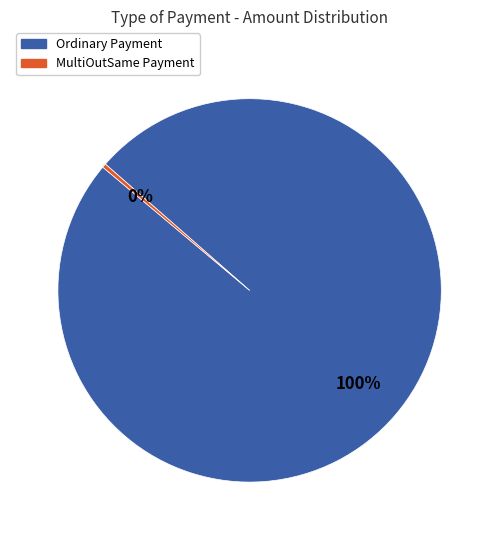

To the nearest percent, what is the average slice percentage?

50%